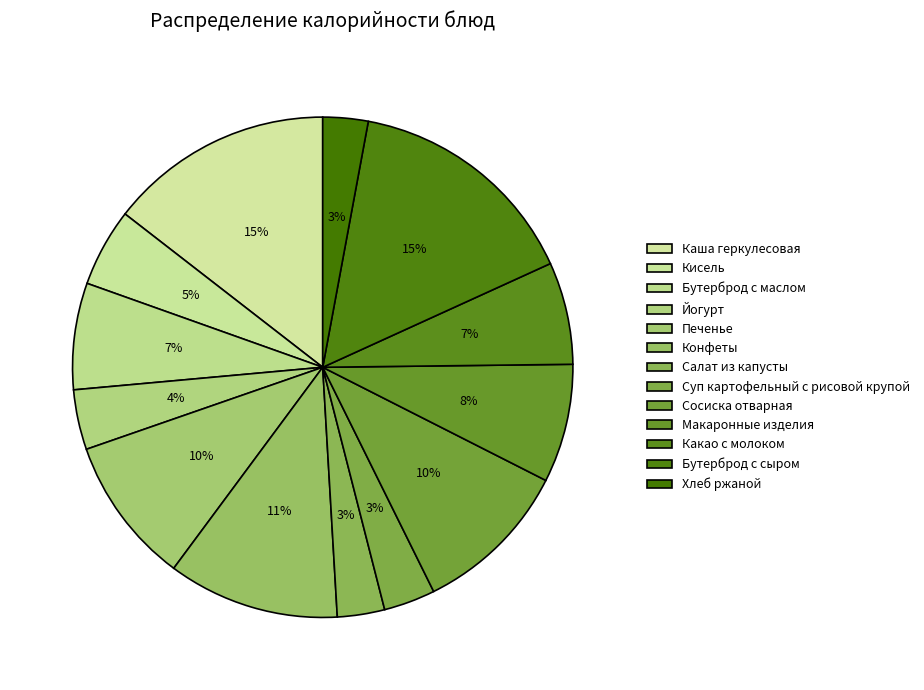

To the nearest percent, what is the difference between the largest and smallest slice percentages?

12%